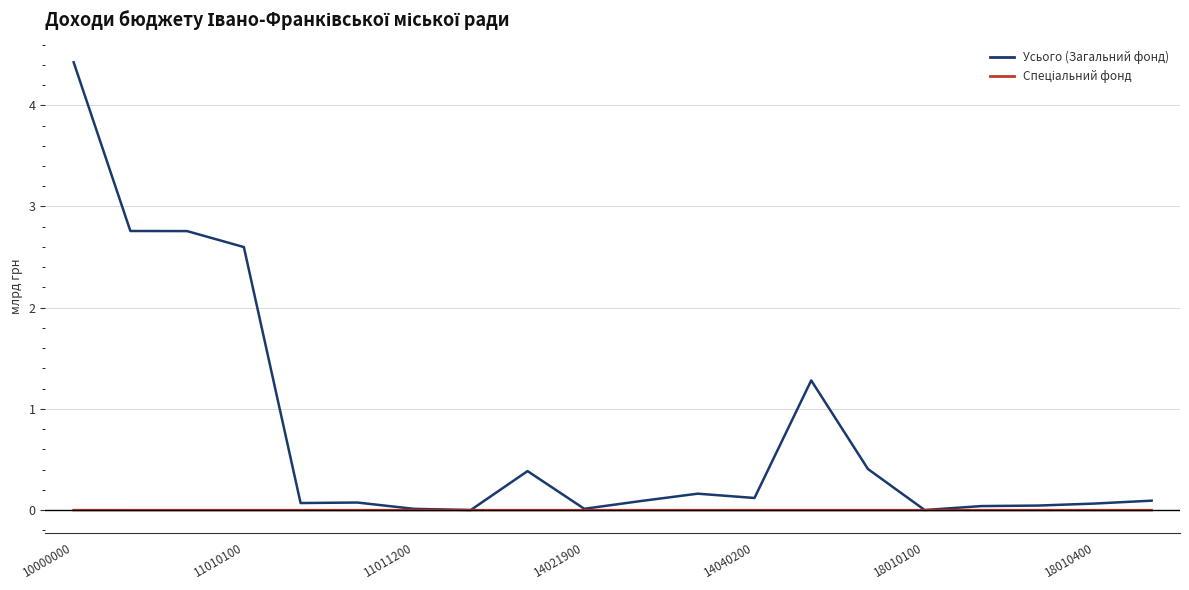

Which series has the widest spread of values?

Усього (Загальний фонд)